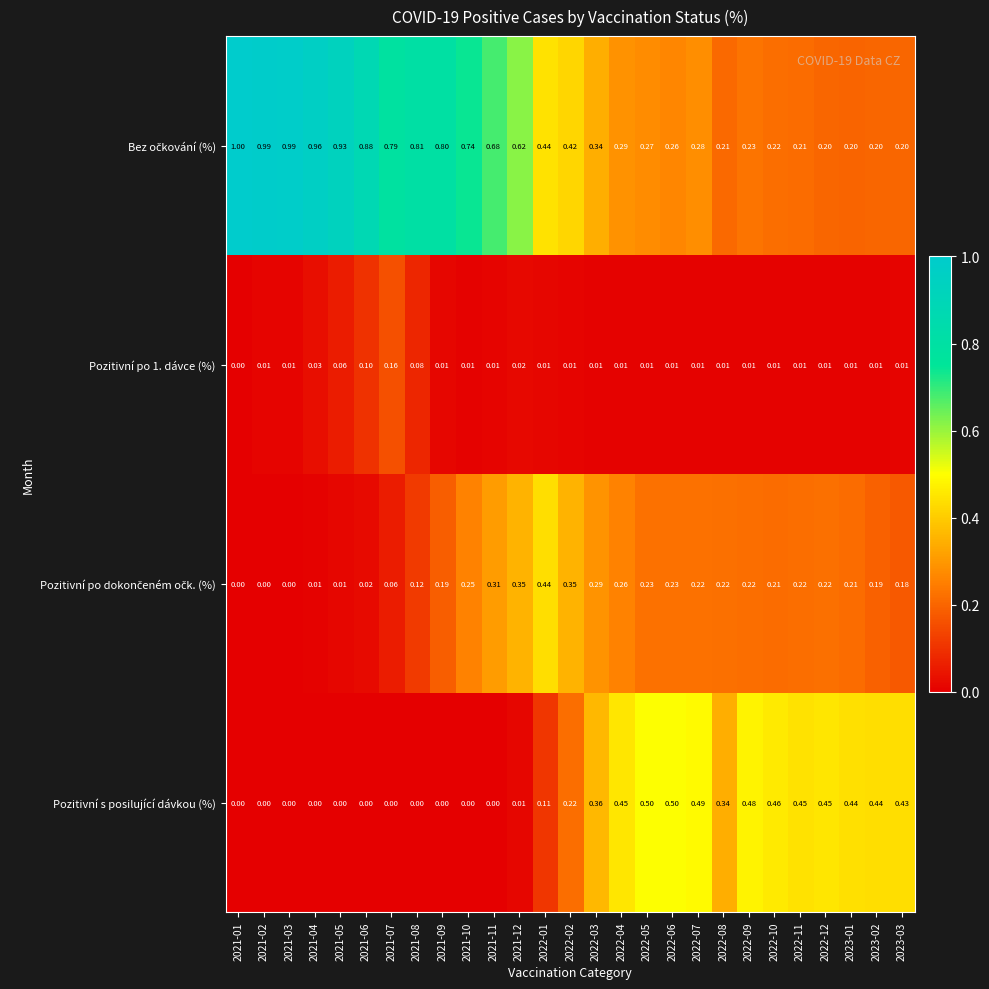

Which series changed the most between 2022-09 and 2023-03?

Pozitivní s posilující dávkou (%)